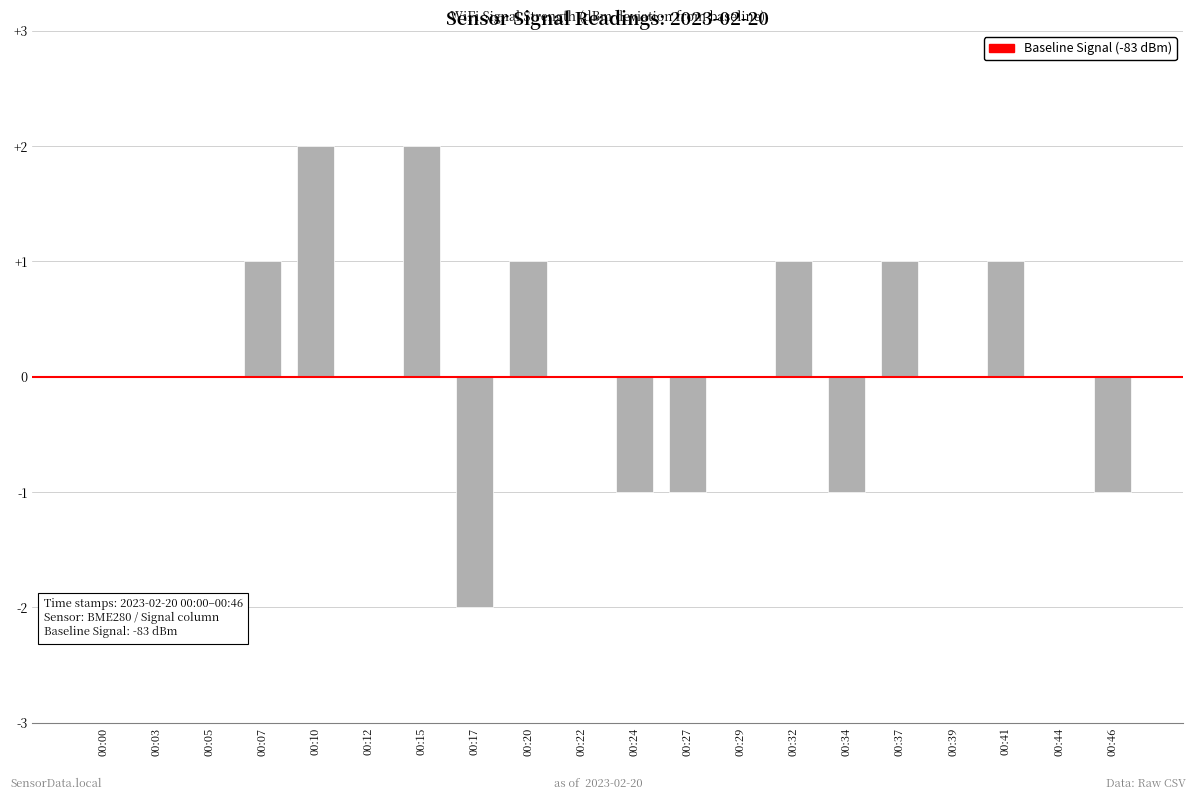

The chart shows a value of -2 at 00:22. True or false?

False